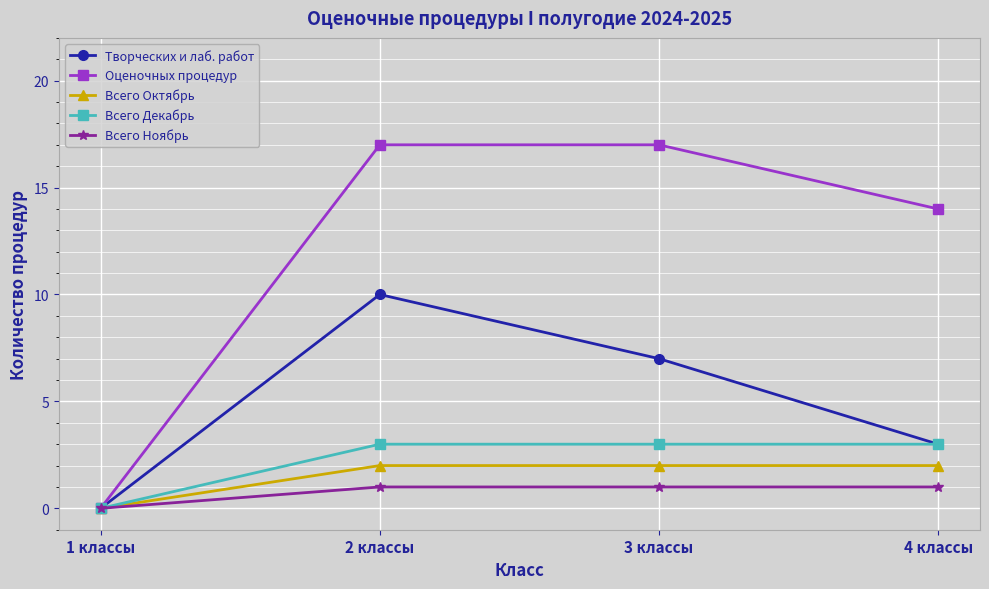

How many categories are shown in the chart?

4